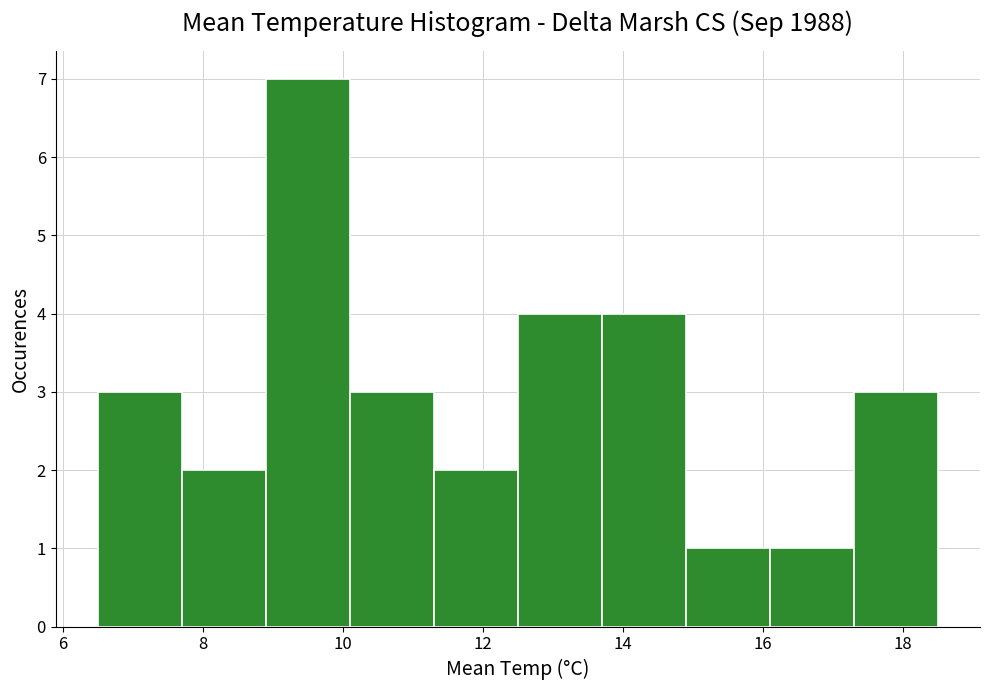

Reading left to right, transcribe this chart: for each bar, give the range it covers on the x-axis and its height. Neither the bar edges nor the heights are printed on the chart, so give them approximately, as read against the axes.

6.5 to 7.7: 3
7.7 to 8.9: 2
8.9 to 10.1: 7
10.1 to 11.3: 3
11.3 to 12.5: 2
12.5 to 13.7: 4
13.7 to 14.9: 4
14.9 to 16.1: 1
16.1 to 17.3: 1
17.3 to 18.5: 3